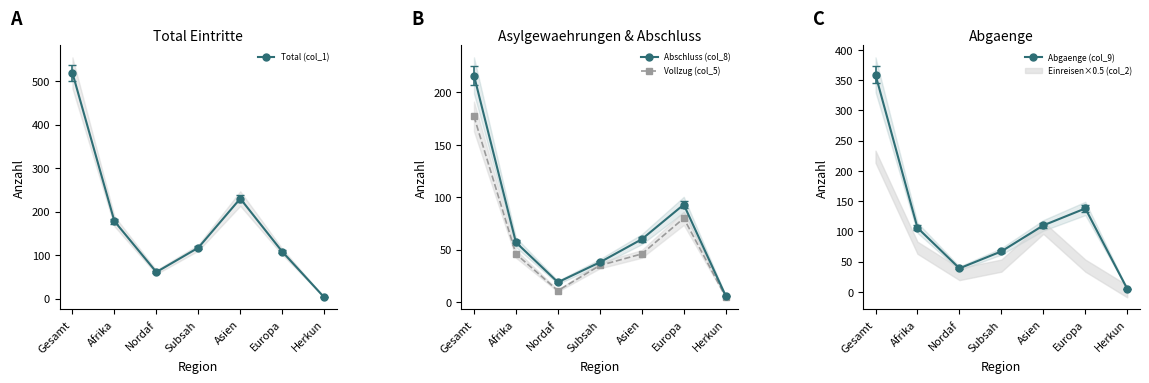

Does the chart display data point markers on the line(s)?

Yes